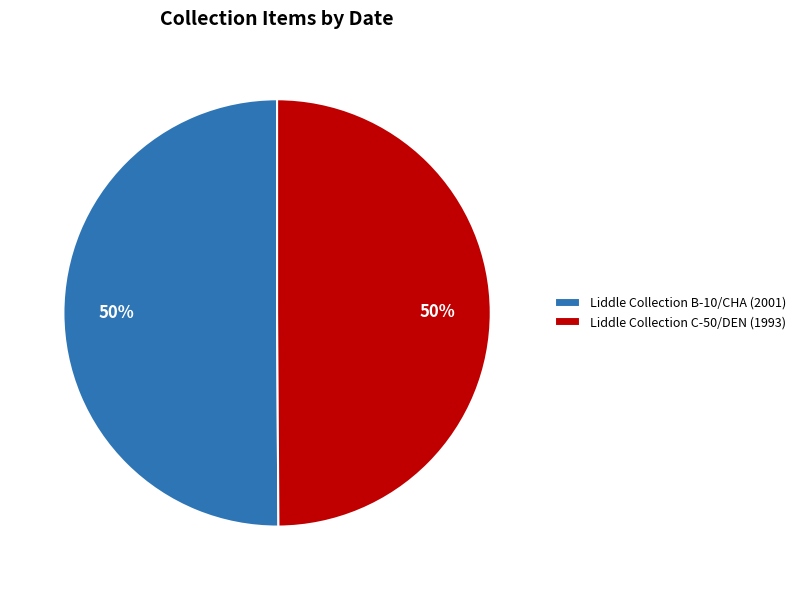

Is it true that Liddle Collection C-50/DEN (1993) is 39% of the pie?

False